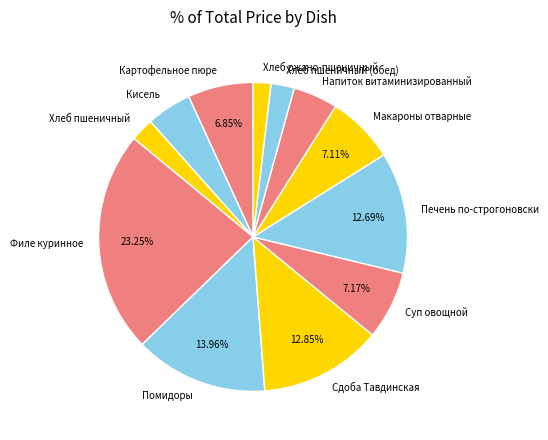

Which category has the biggest portion of the pie?

Филе куринное